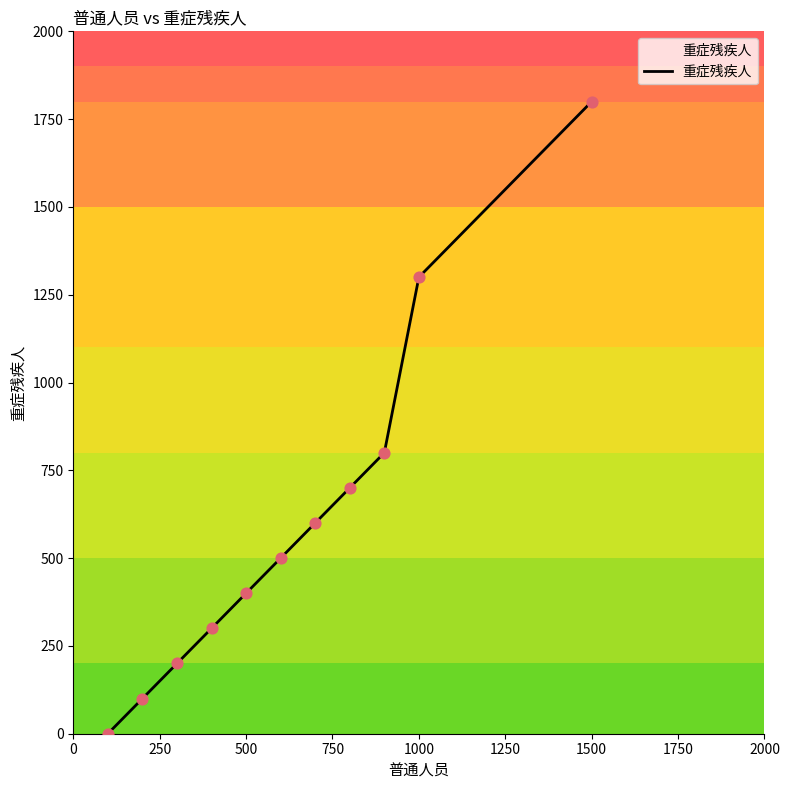

What is the difference between the maximum and minimum values?

1800